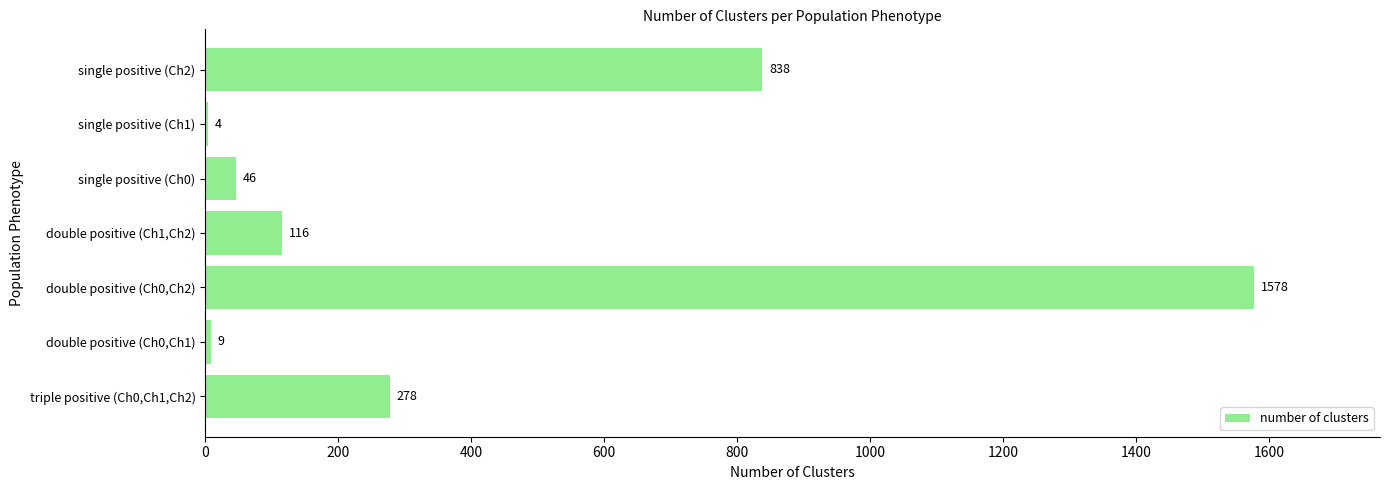

At which label is the value closest to 791?

single positive (Ch2)